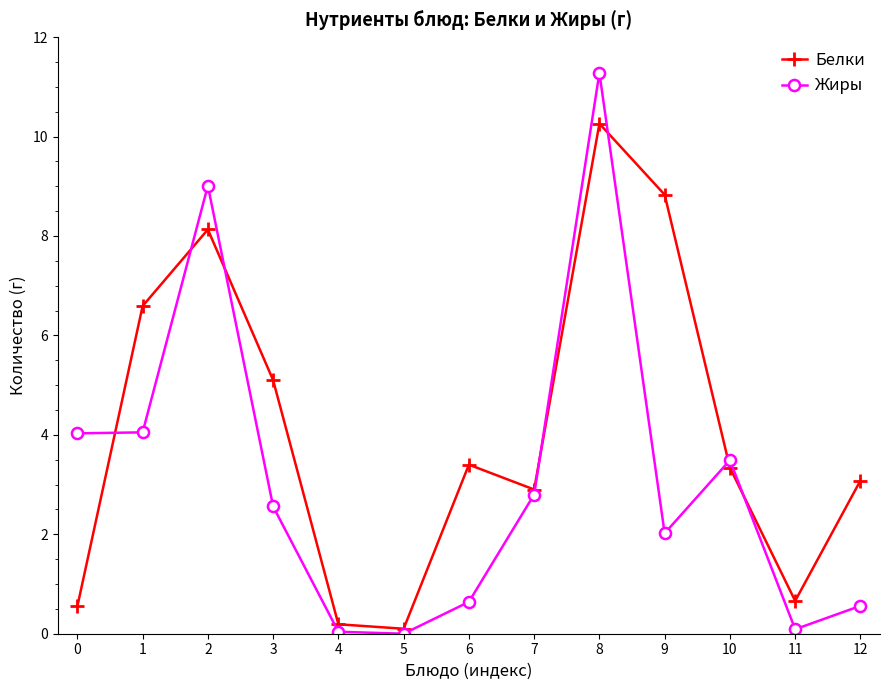

How many data points in Белки are above 3?

8